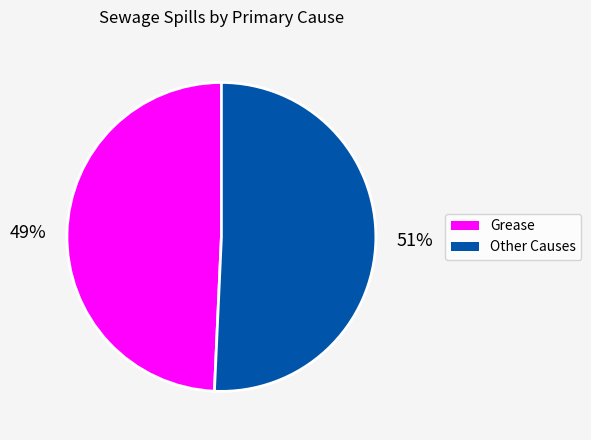

Count the number of slices in the pie.

2